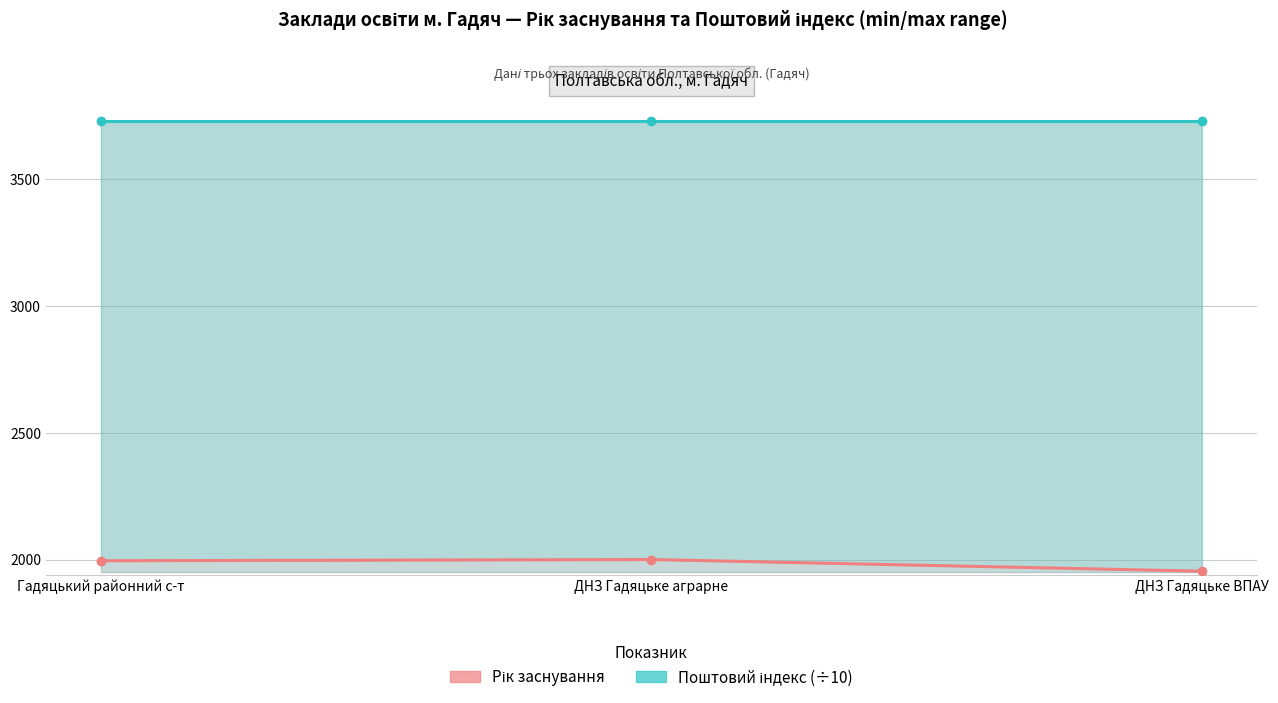

Reading left to right, what are all the values shown in this chart?

Рік заснування: 1995	2000	1954
Поштовий індекс (÷10): 3730	3730	3730